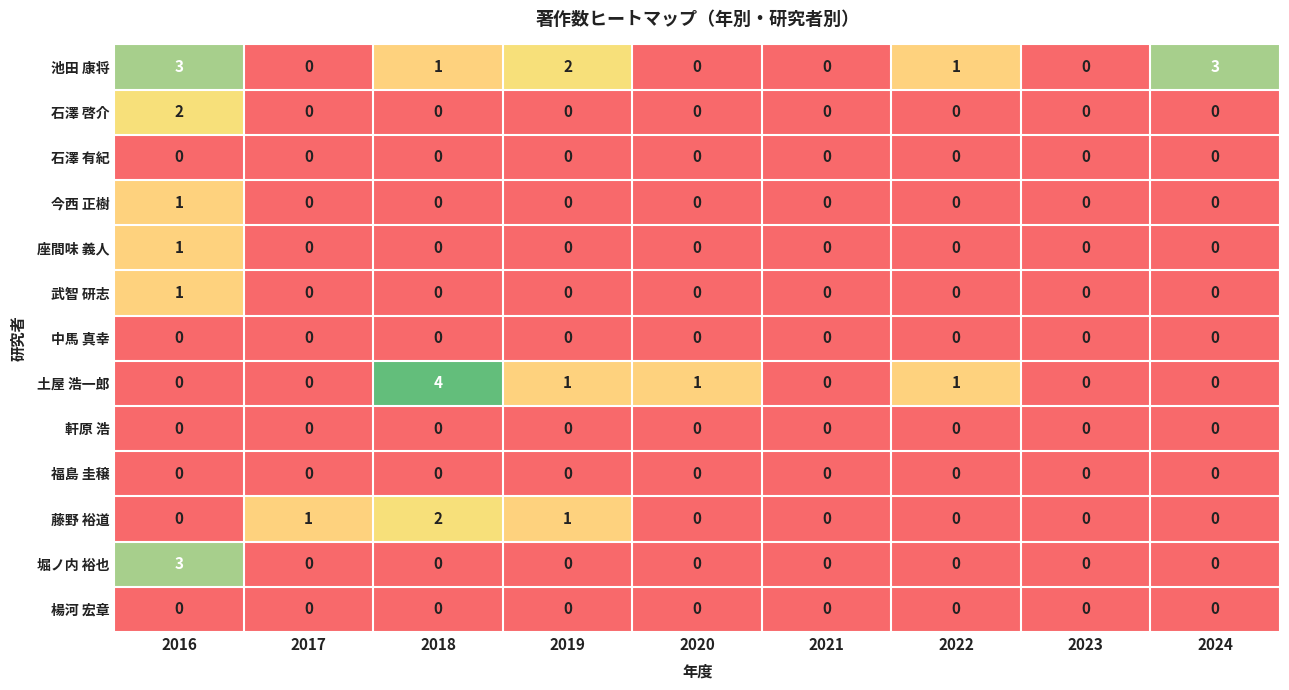

What is the spread (max minus min) of values at 2024?

3